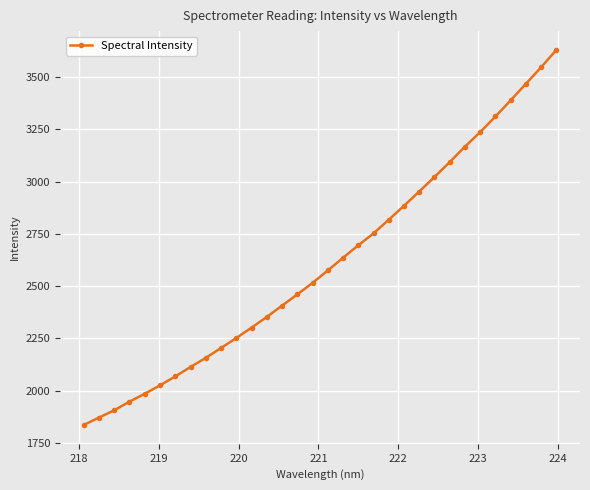

What is the minimum value shown in the chart?

1836.5